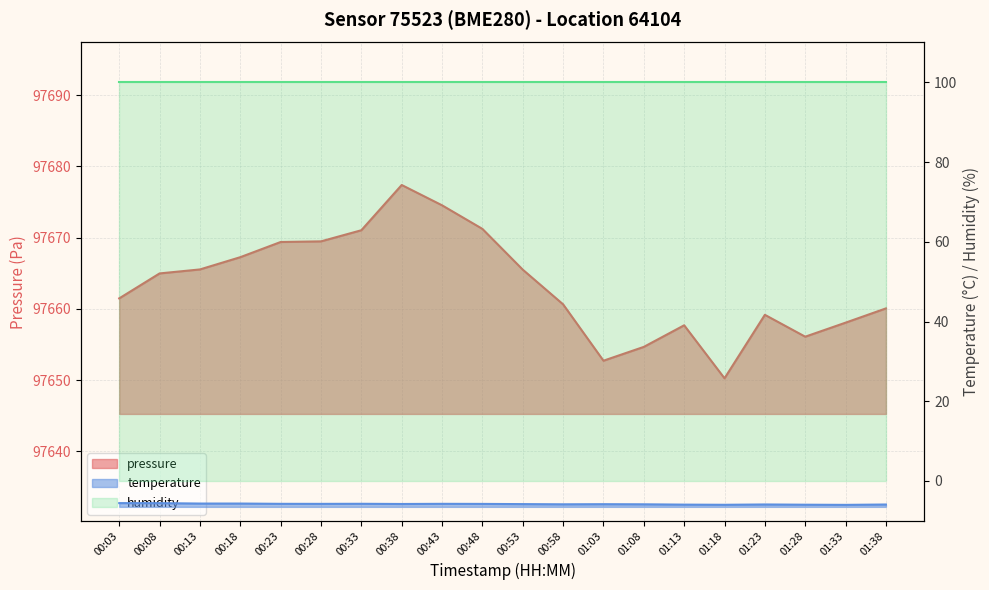

Where does the pressure series first go above 97664?

00:08